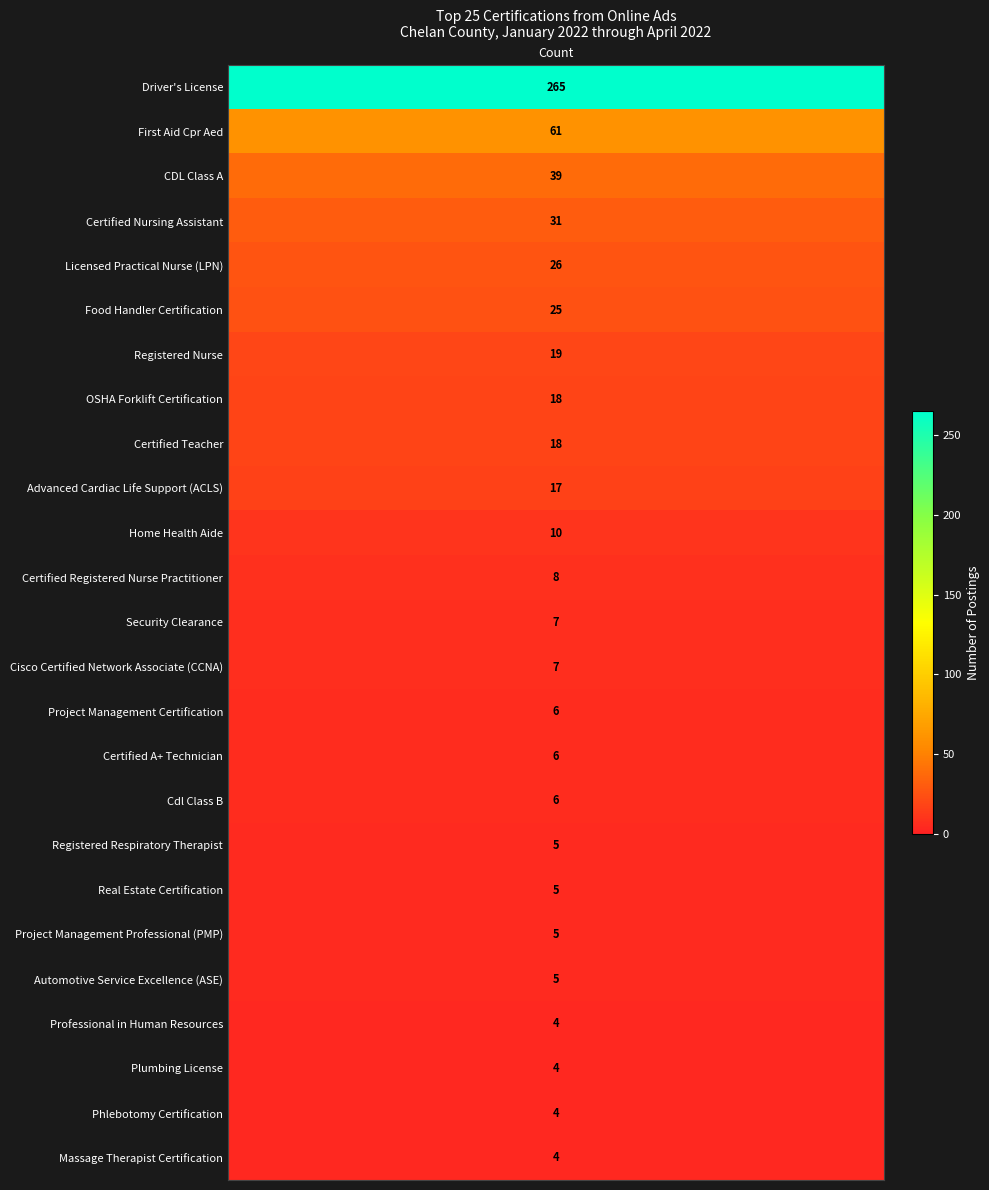

Reading left to right, what are all the values shown in this chart?

265	61	39	31	26	25	19	18	18	17	10	8	7	7	6	6	6	5	5	5	5	4	4	4	4